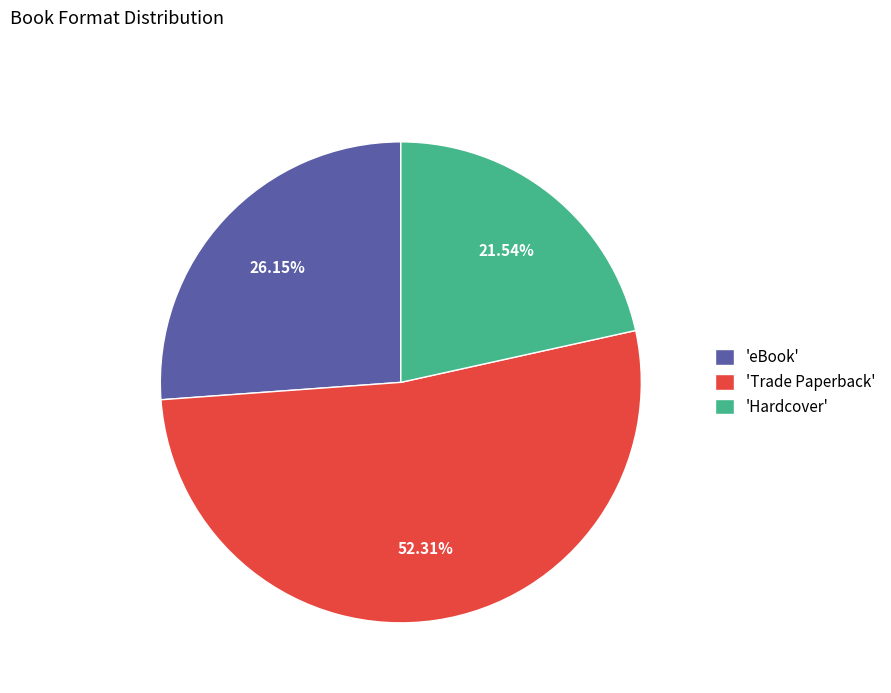

Is there any slice that represents more than half of the pie?

Yes